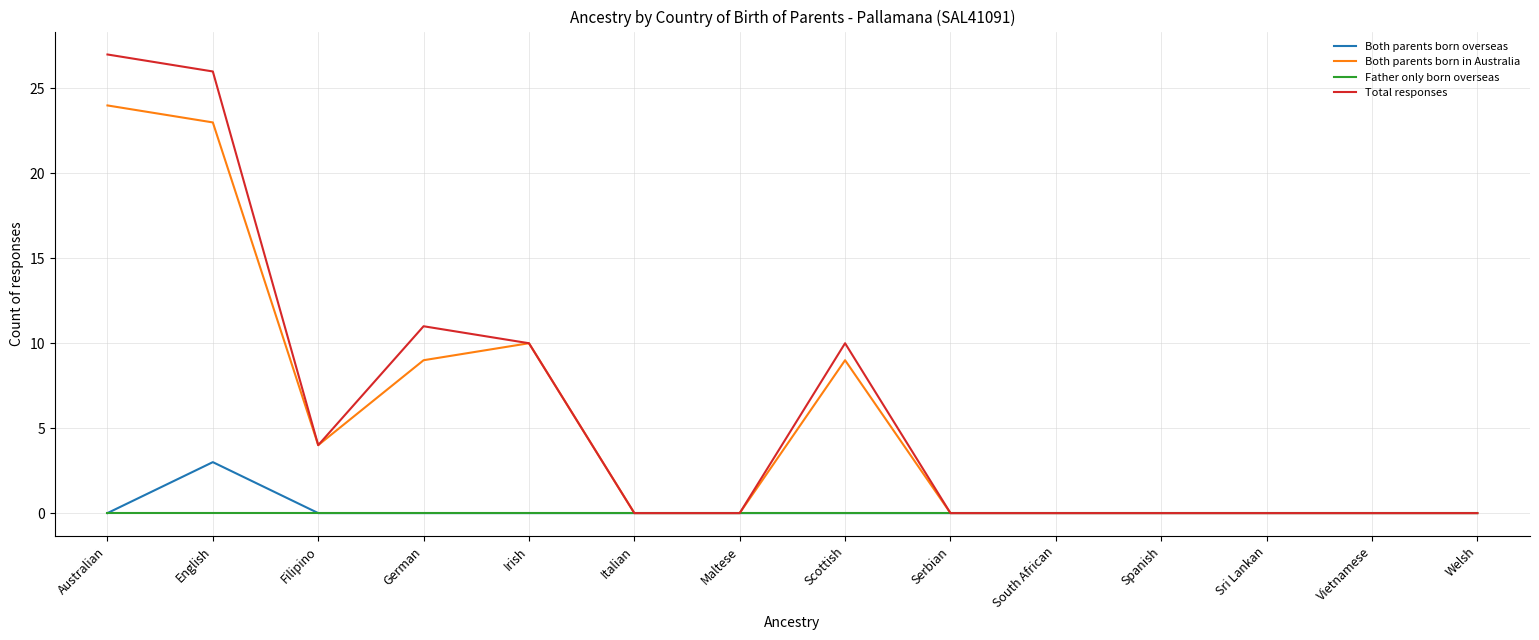

Which series has the widest spread of values?

Total responses